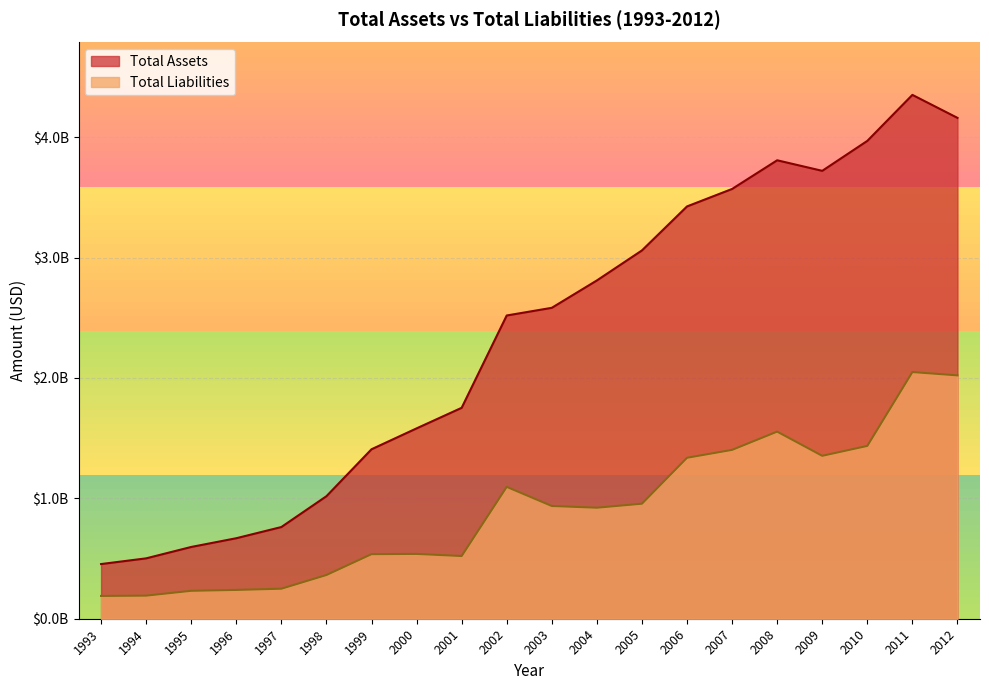

What are all the series names shown in the legend?

Total Assets, Total Liabilities